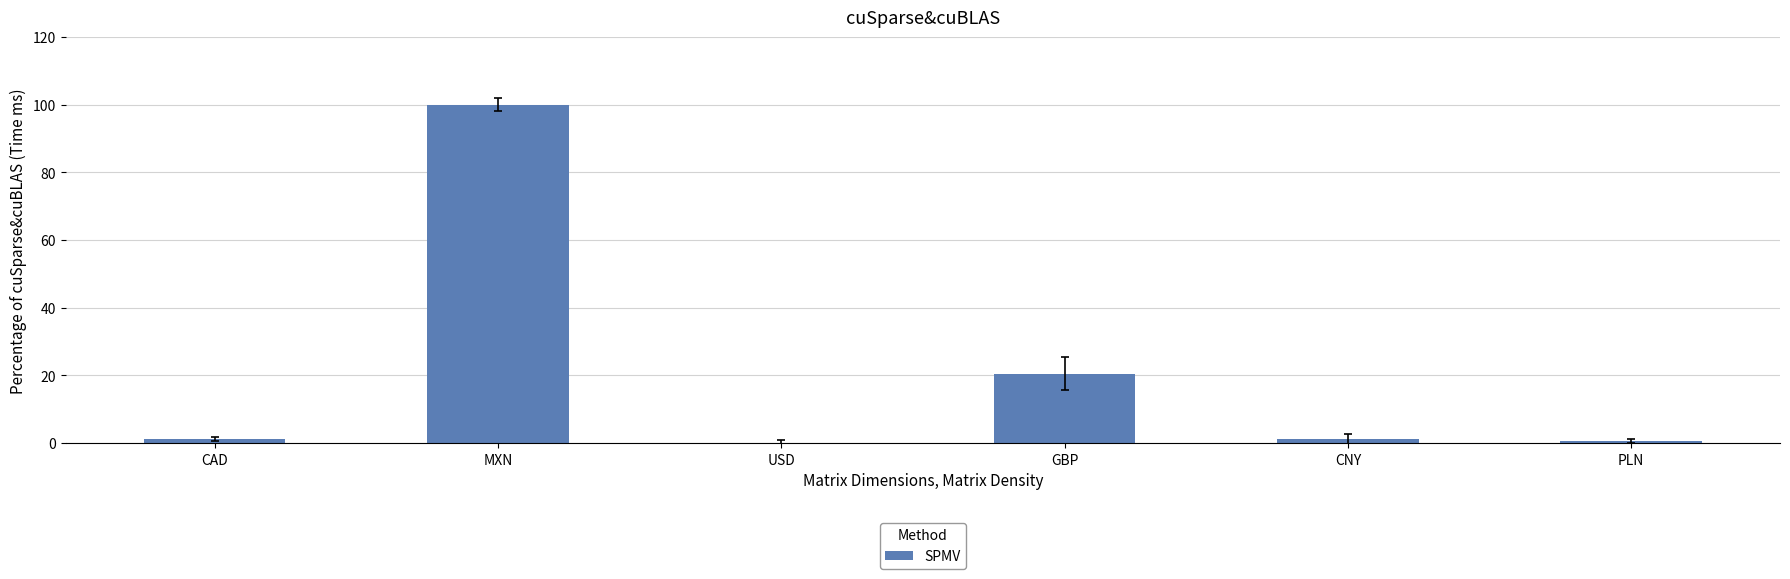

Where is the data nearest to the value 50?

GBP